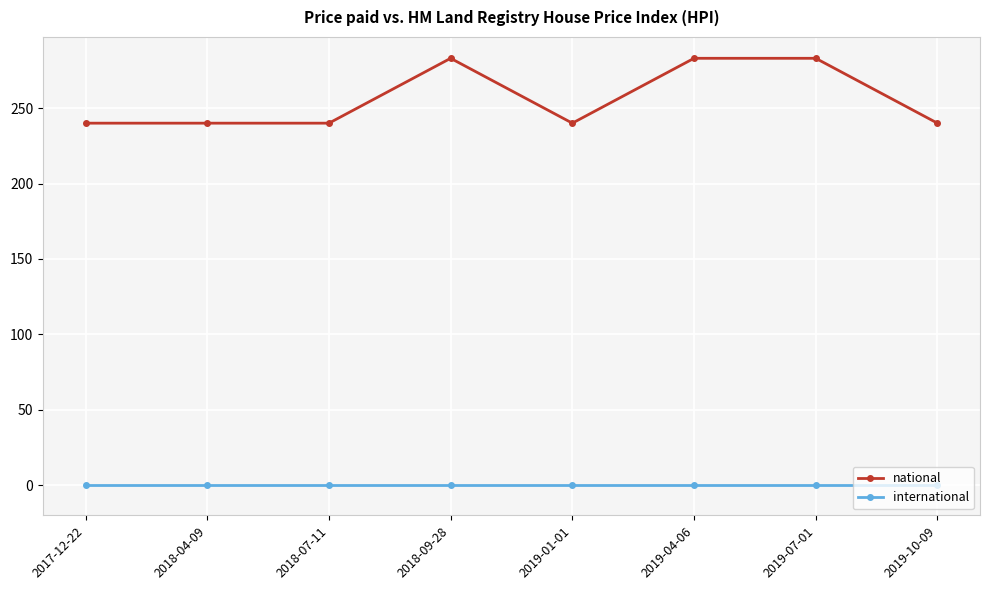

True or false: national has a value of 240 at 2017-12-22.

True